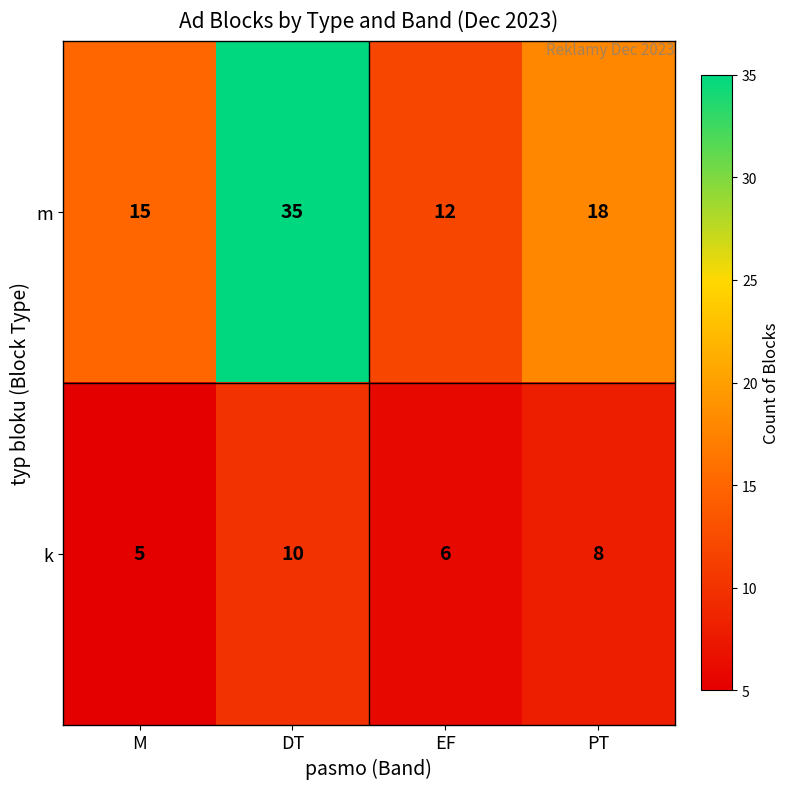

Count the number of categories in the chart.

4